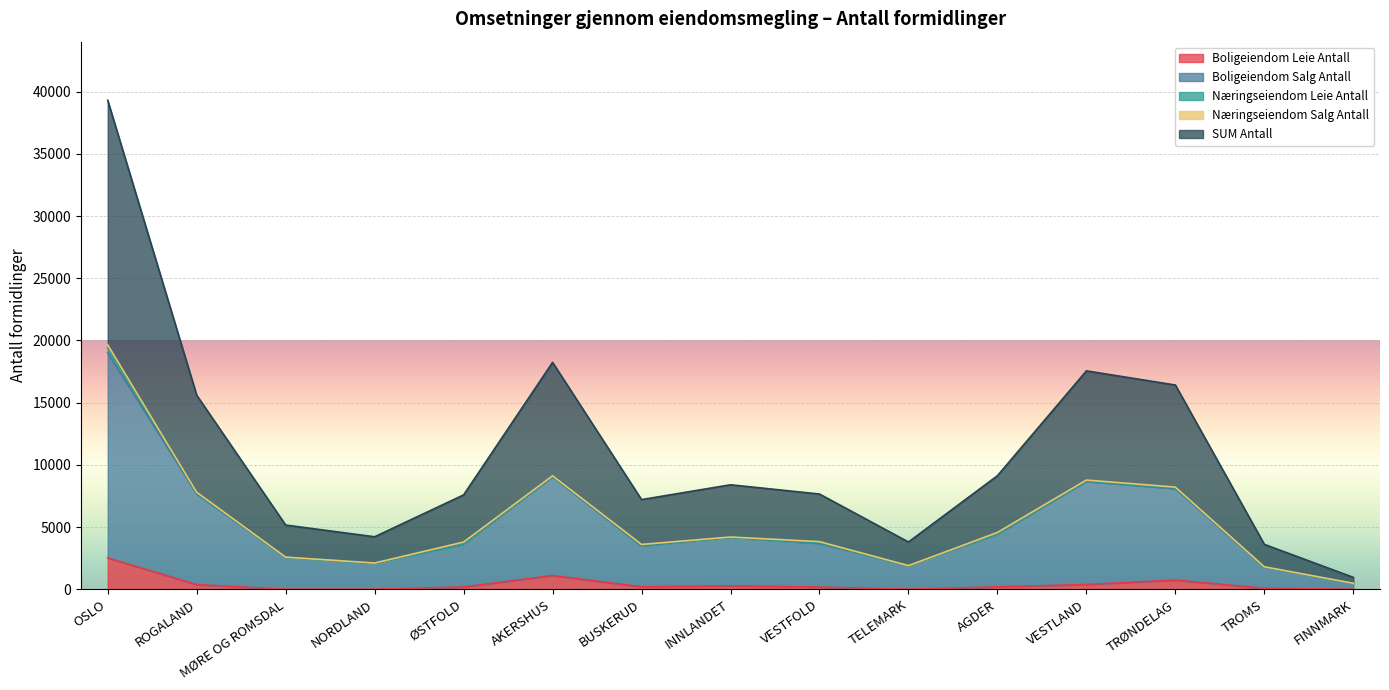

What is the highest value of the Boligeiendom Leie Antall series?

2517